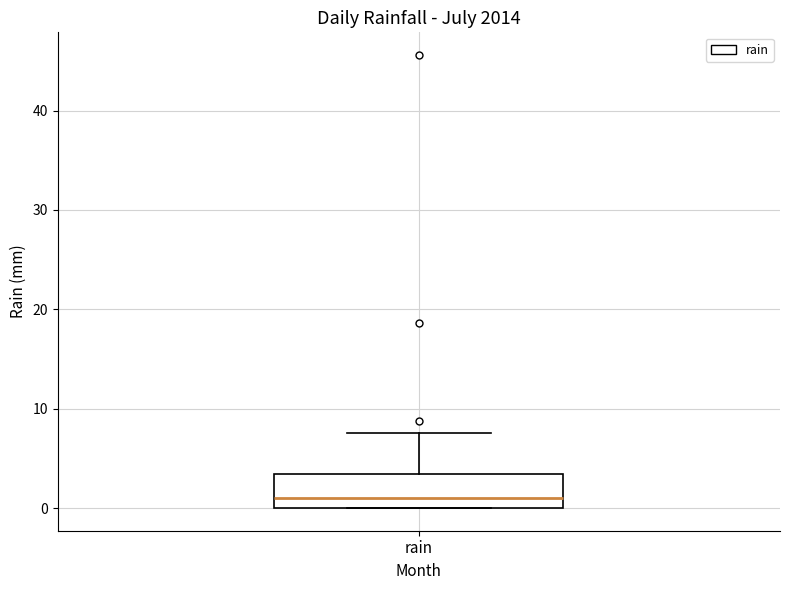

Where does the upper whisker of the box for rain end on the y-axis? The values are not printed on the chart, so give them approximately, as read against the axis.

8